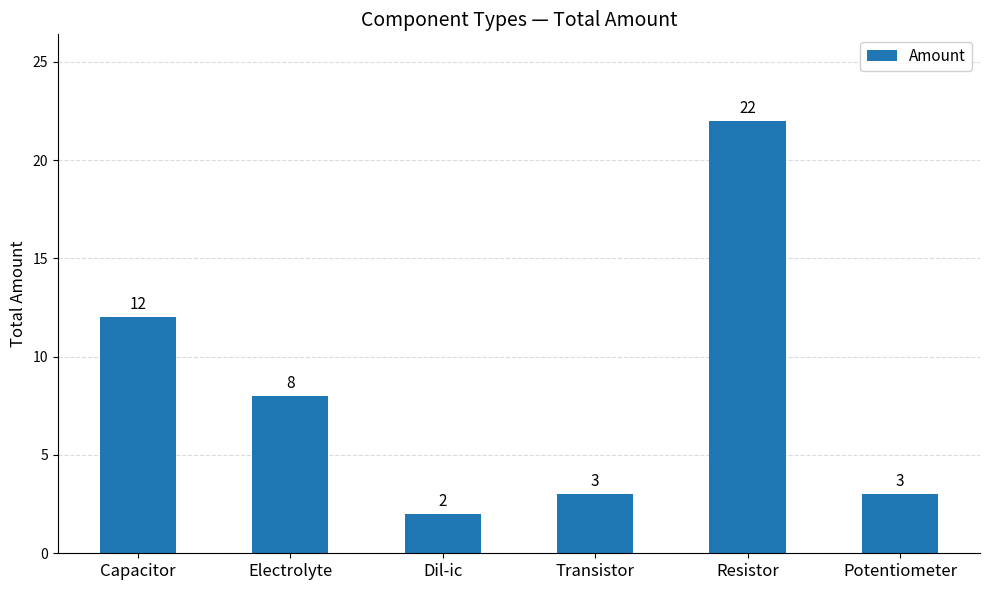

Count the number of data series in this chart.

1